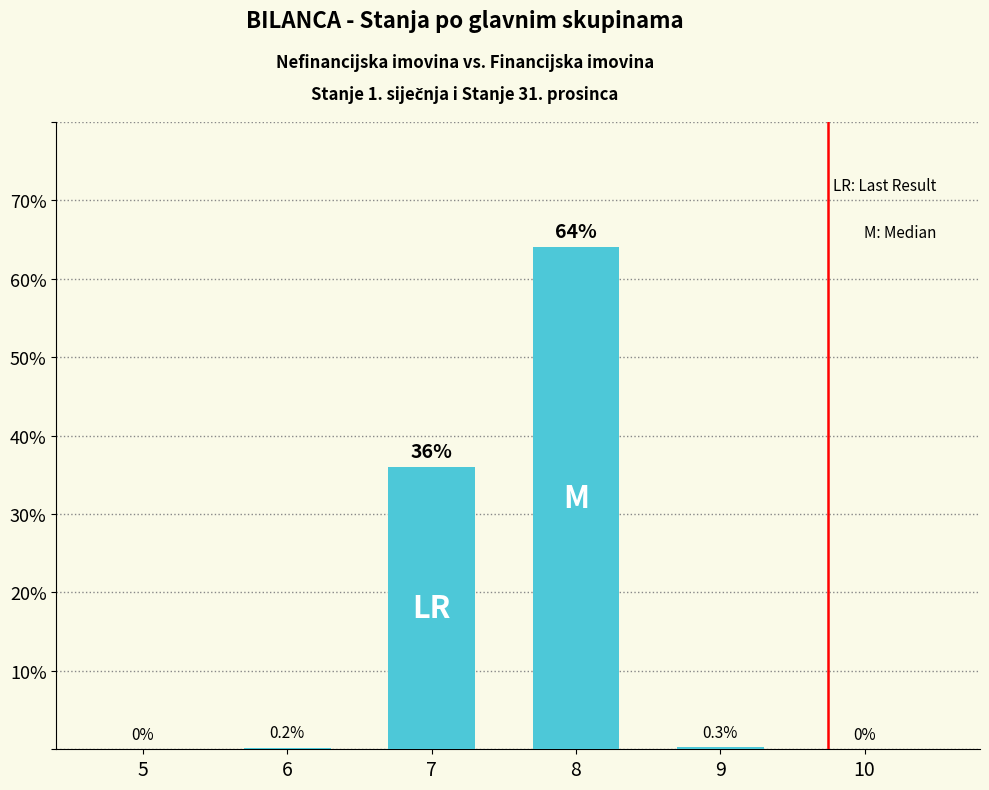

Between 8 and 7, which is larger?

8